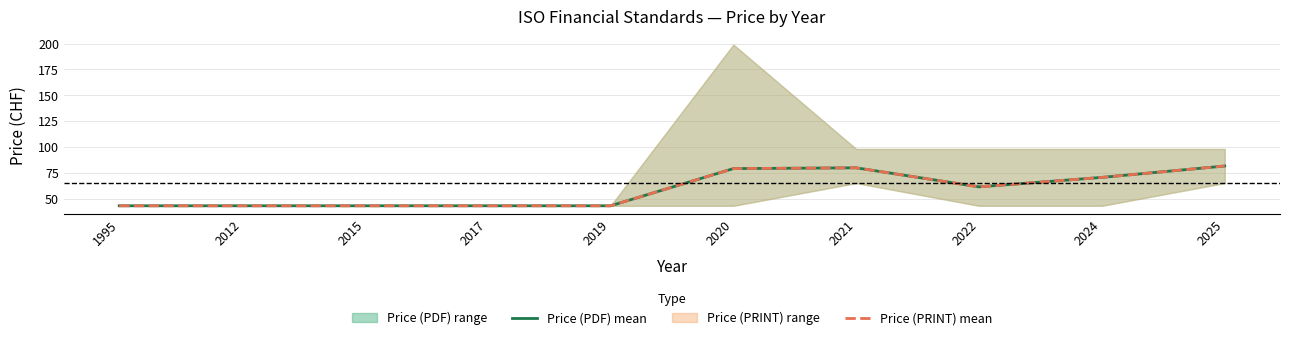

Which series has the largest total across all categories?

Price (PDF) mean